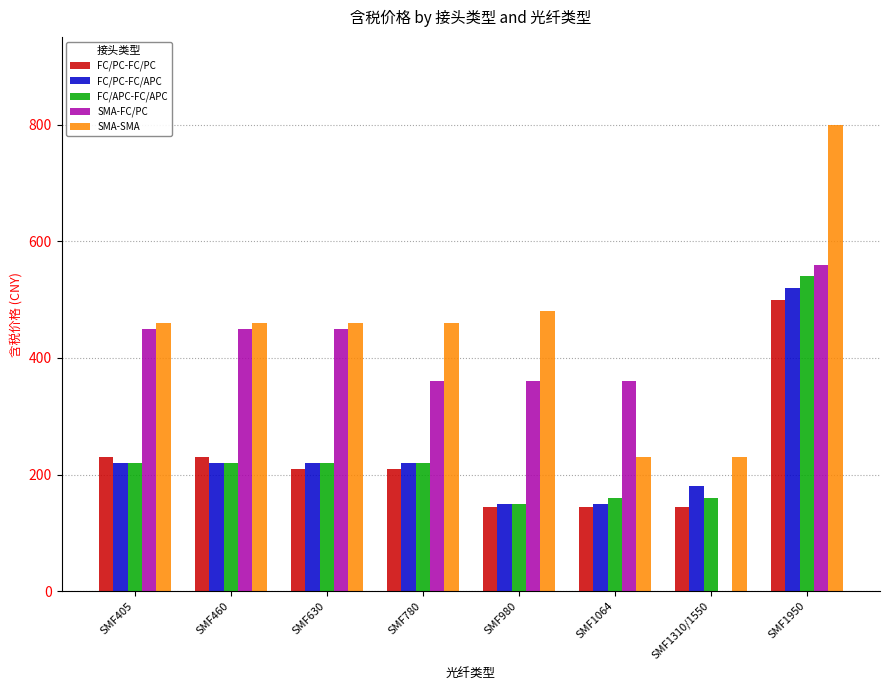

Is the value of SMA-SMA at SMF1310/1550 greater than the value of SMA-FC/PC at SMF1310/1550?

Yes